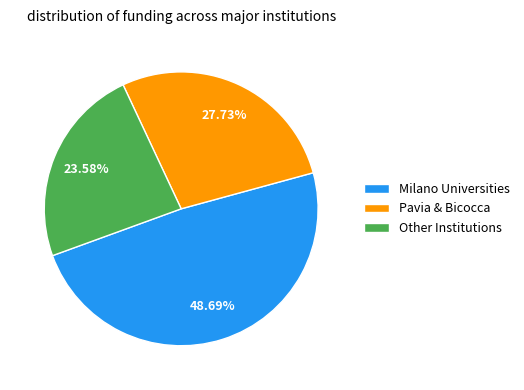

Rank the categories by value from lowest to highest.

Other Institutions, Pavia & Bicocca, Milano Universities